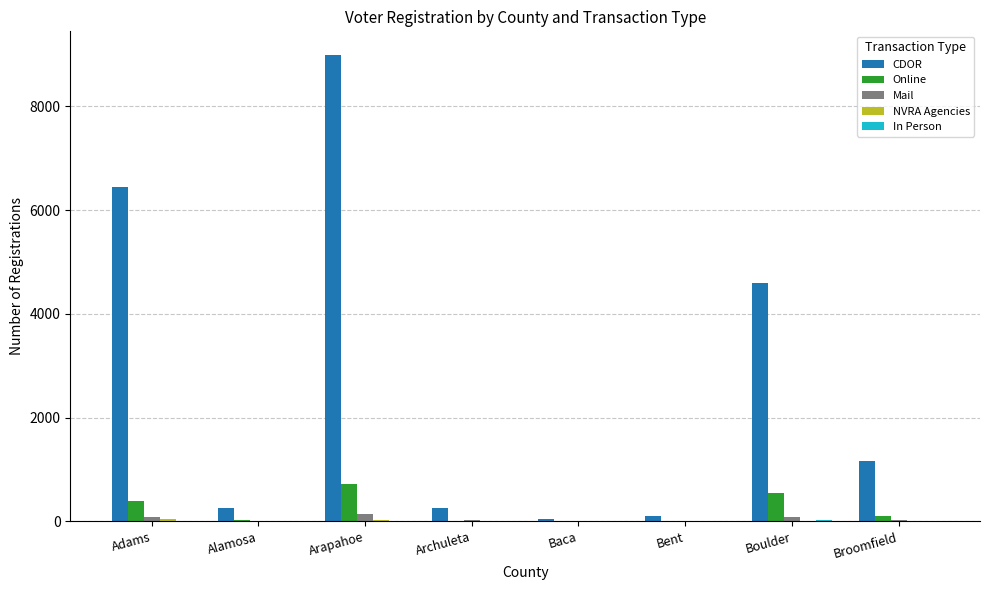

Are the bars horizontal?

No